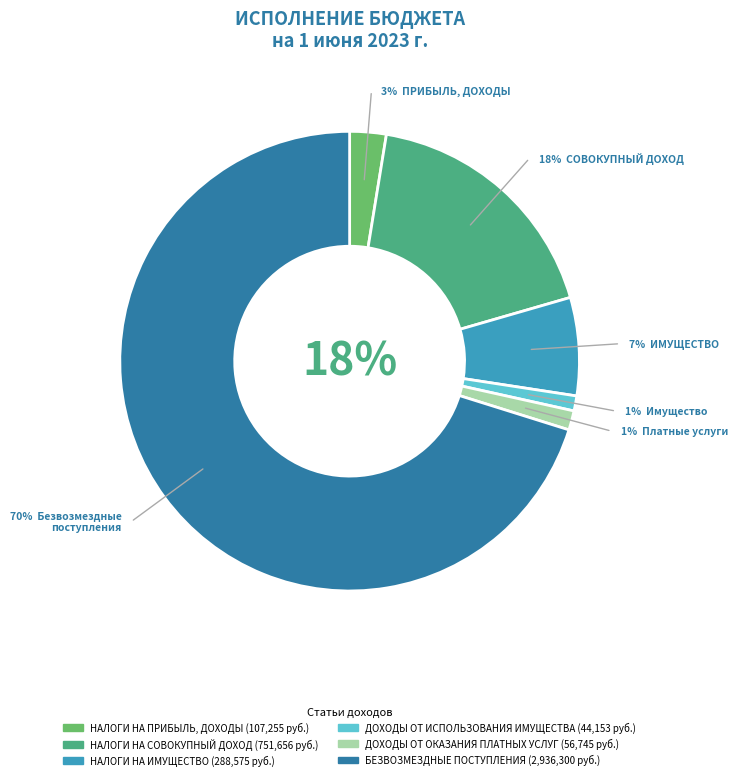

To the nearest percent, what is the difference between the largest and smallest slice percentages?

69%